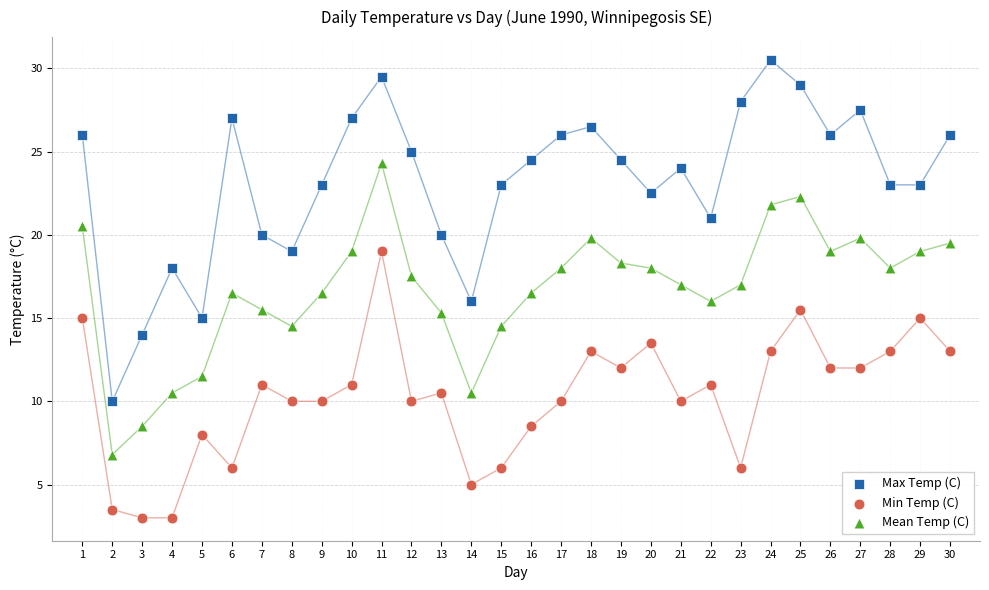

Which series contains the lowest Y value?

Min Temp (C)